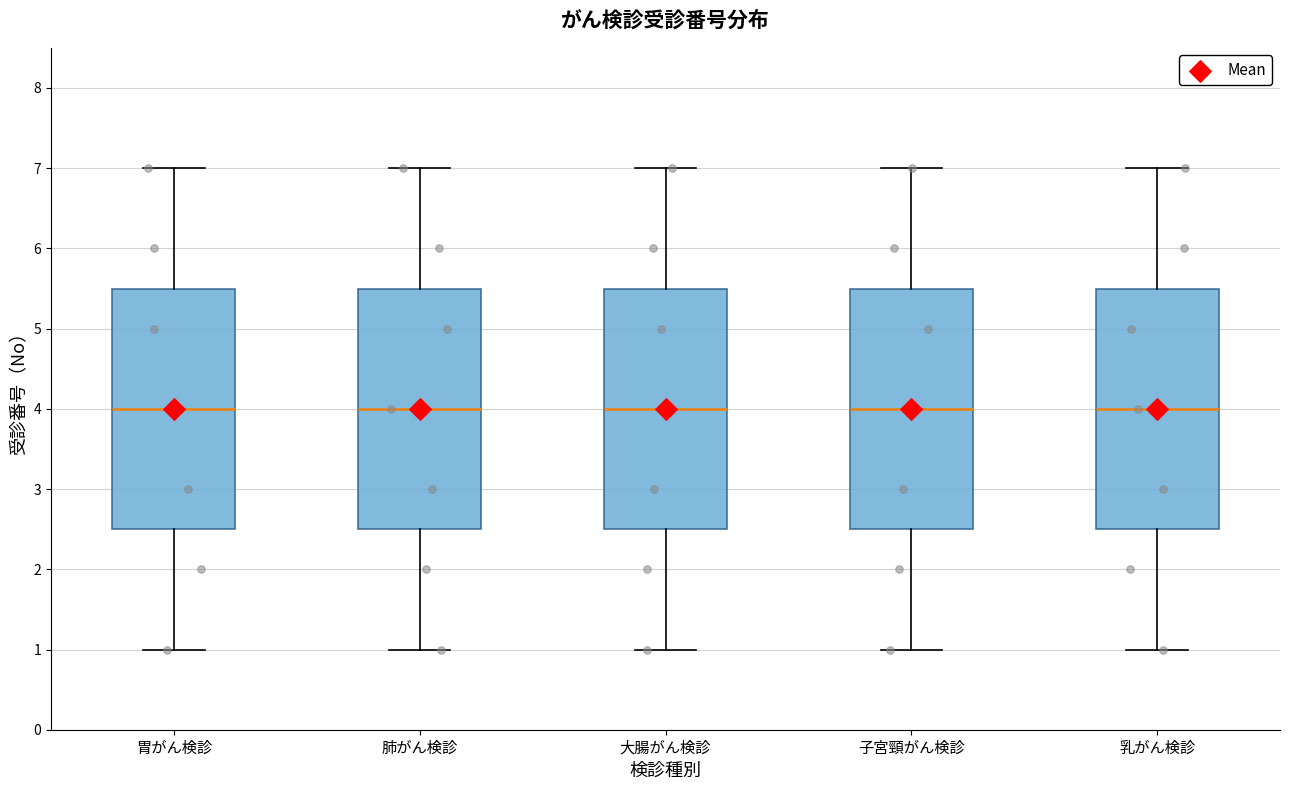

Reading left to right, transcribe this box plot: for each box, give where its median line is, the range the box spans, and where its two whiskers end, as read against the y-axis. The values are not printed on the chart, so give them approximately, as read against the axis.

胃がん検診: median 4.0, box 2.5 to 5.5, whiskers 1.0 to 7.0
肺がん検診: median 4.0, box 2.5 to 5.5, whiskers 1.0 to 7.0
大腸がん検診: median 4.0, box 2.5 to 5.5, whiskers 1.0 to 7.0
子宮頸がん検診: median 4.0, box 2.5 to 5.5, whiskers 1.0 to 7.0
乳がん検診: median 4.0, box 2.5 to 5.5, whiskers 1.0 to 7.0